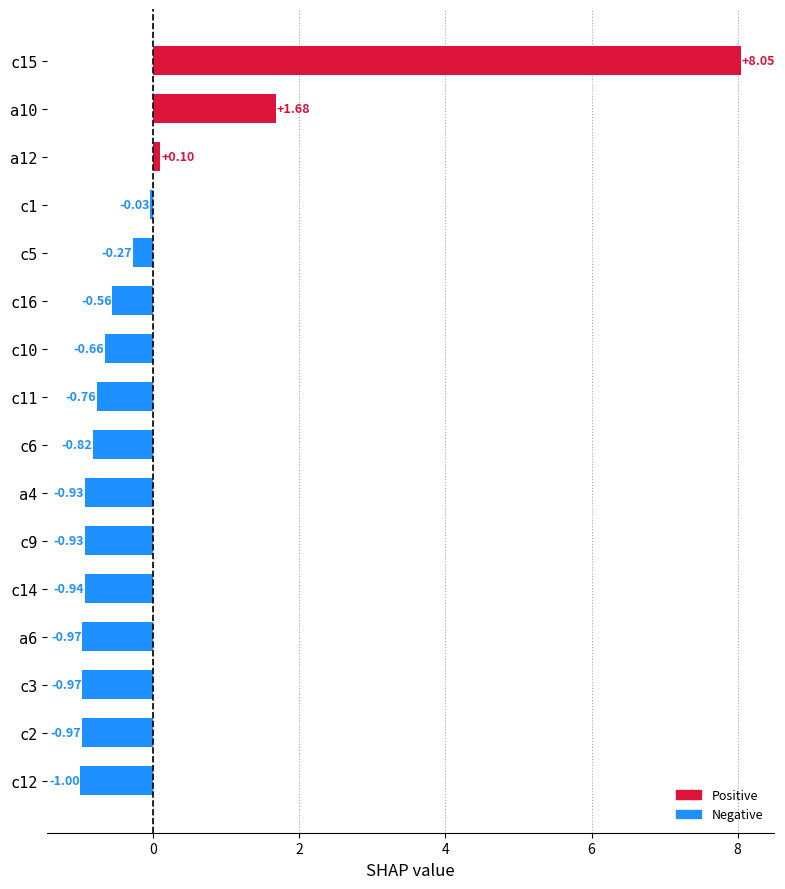

Which has a higher value, c1 or c12?

c1